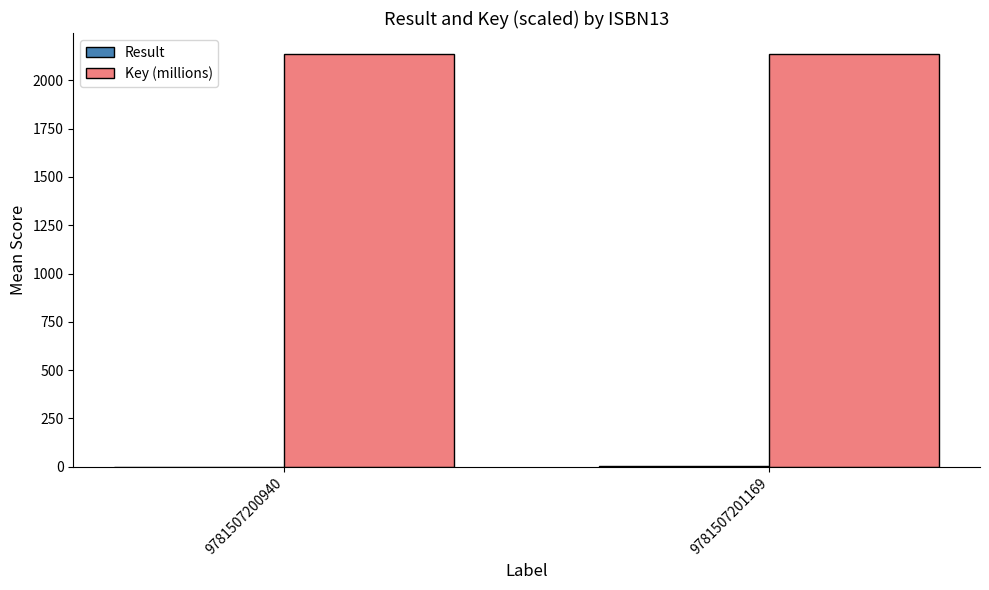

How many series are shown in this chart?

2